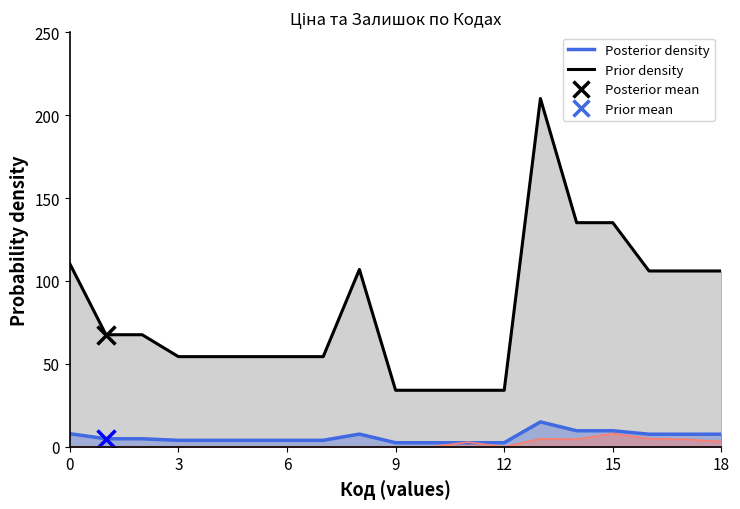

What is the approximate value of Ціна (Prior density) at 9?

34.1